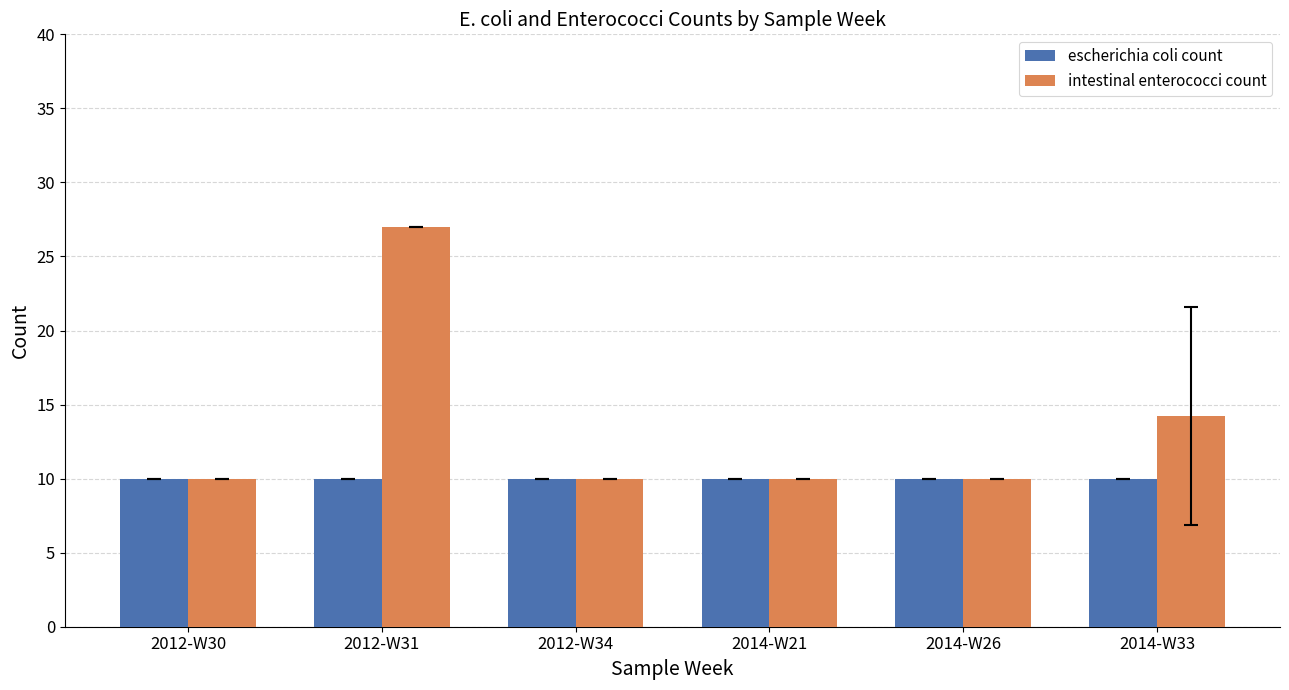

What is the label of the 3rd bar from the right?

2014-W21